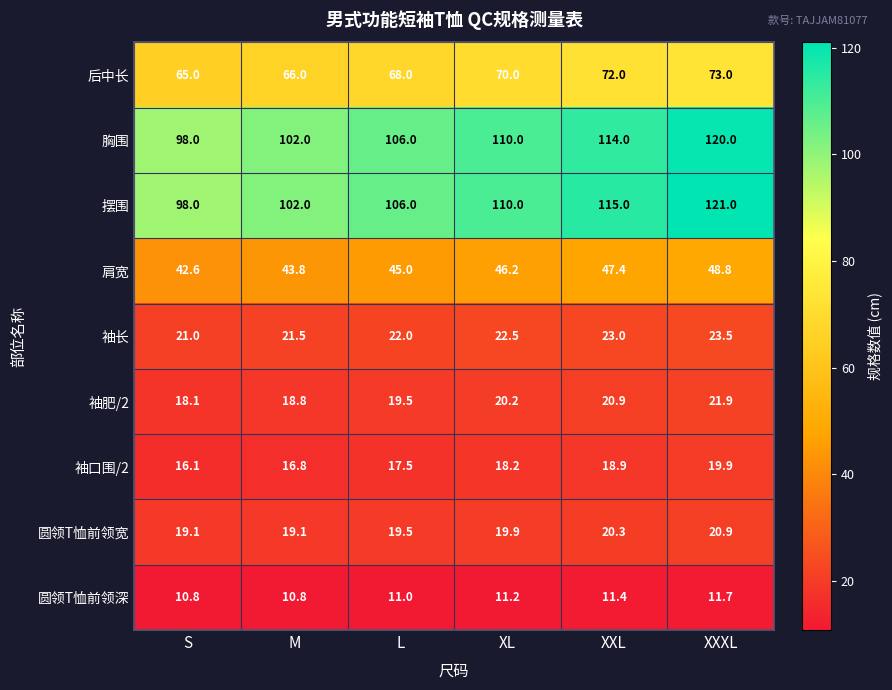

At which label is 圆领T恤前领宽 closest to 20?

XL